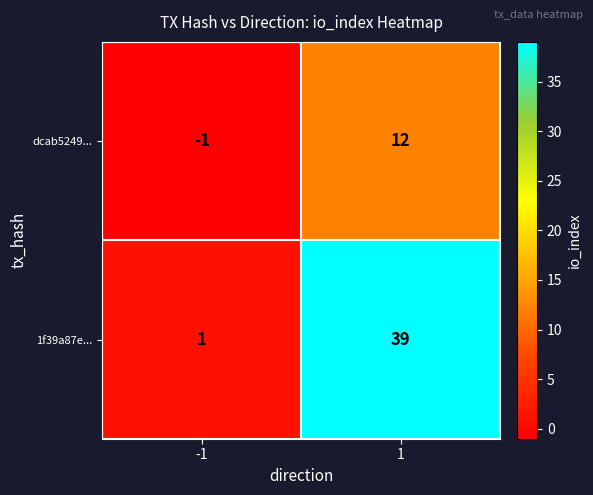

List the series in order of their peak value, highest first.

1f39a87e..., dcab5249...